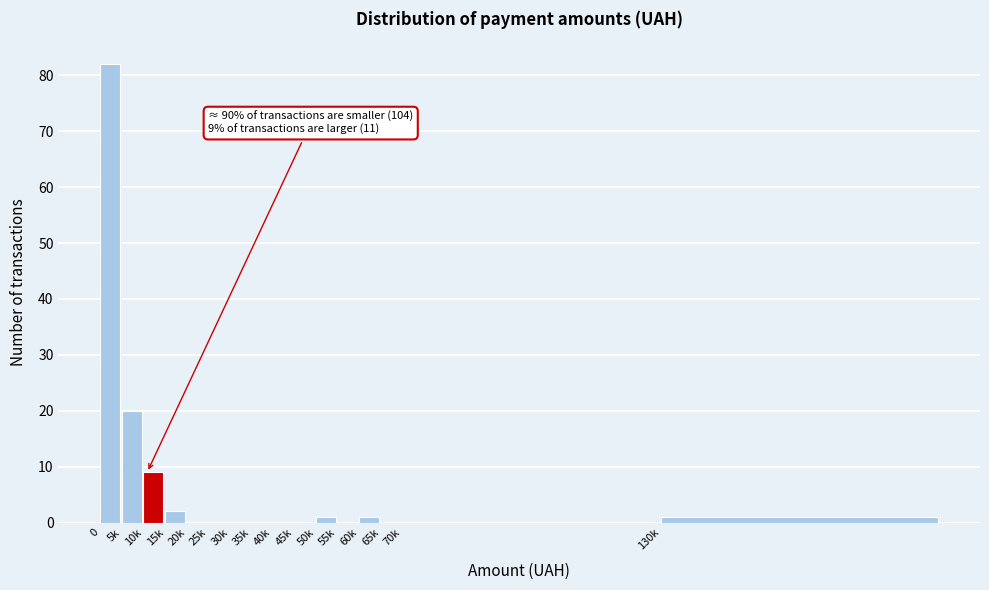

Reading left to right, what are all the values shown in this chart?

0=82	5k=20	10k=9	15k=2	20k=0	25k=0	30k=0	35k=0	40k=0	45k=0	50k=1	55k=0	60k=1	65k=0	70k=0	130k=1